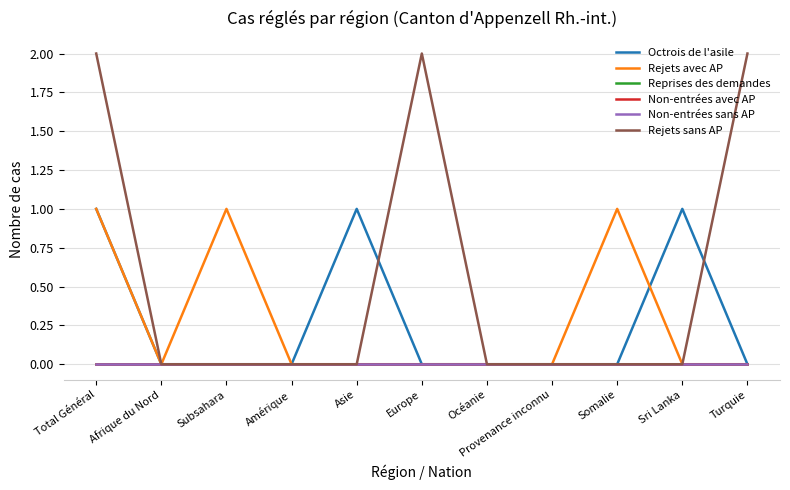

Reading left to right, list all the values displayed in this chart.

Octrois de l'asile: Total Général=1	Afrique du Nord=0	Subsahara=0	Amérique=0	Asie=1	Europe=0	Océanie=0	Provenance inconnu=0	Somalie=0	Sri Lanka=1	Turquie=0
Rejets avec AP: Total Général=1	Afrique du Nord=0	Subsahara=1	Amérique=0	Asie=0	Europe=0	Océanie=0	Provenance inconnu=0	Somalie=1	Sri Lanka=0	Turquie=0
Reprises des demandes: Total Général=0	Afrique du Nord=0	Subsahara=0	Amérique=0	Asie=0	Europe=0	Océanie=0	Provenance inconnu=0	Somalie=0	Sri Lanka=0	Turquie=0
Non-entrées avec AP: Total Général=0	Afrique du Nord=0	Subsahara=0	Amérique=0	Asie=0	Europe=0	Océanie=0	Provenance inconnu=0	Somalie=0	Sri Lanka=0	Turquie=0
Non-entrées sans AP: Total Général=0	Afrique du Nord=0	Subsahara=0	Amérique=0	Asie=0	Europe=0	Océanie=0	Provenance inconnu=0	Somalie=0	Sri Lanka=0	Turquie=0
Rejets sans AP: Total Général=2	Afrique du Nord=0	Subsahara=0	Amérique=0	Asie=0	Europe=2	Océanie=0	Provenance inconnu=0	Somalie=0	Sri Lanka=0	Turquie=2